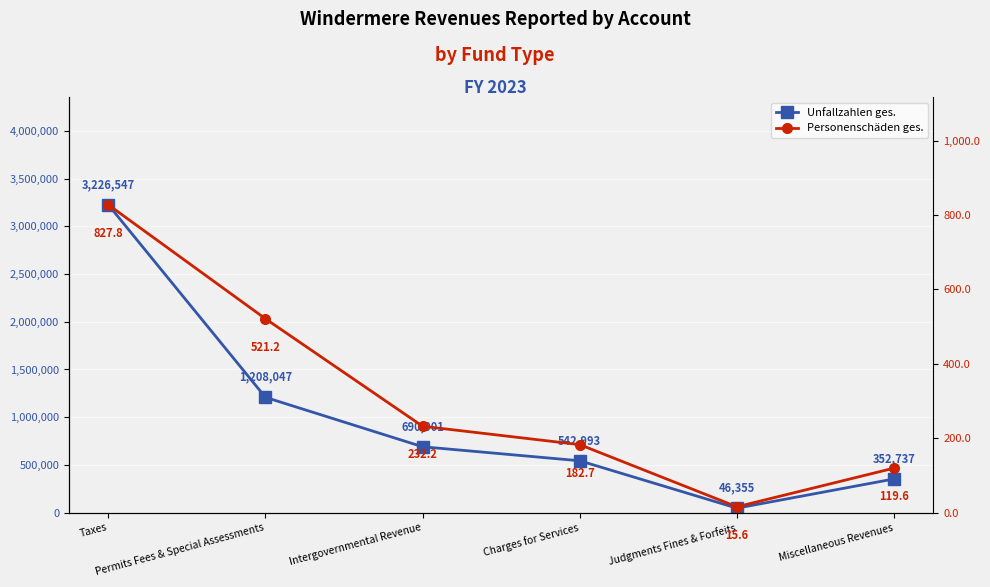

Which series has the largest total across all categories?

Unfallzahlen ges.